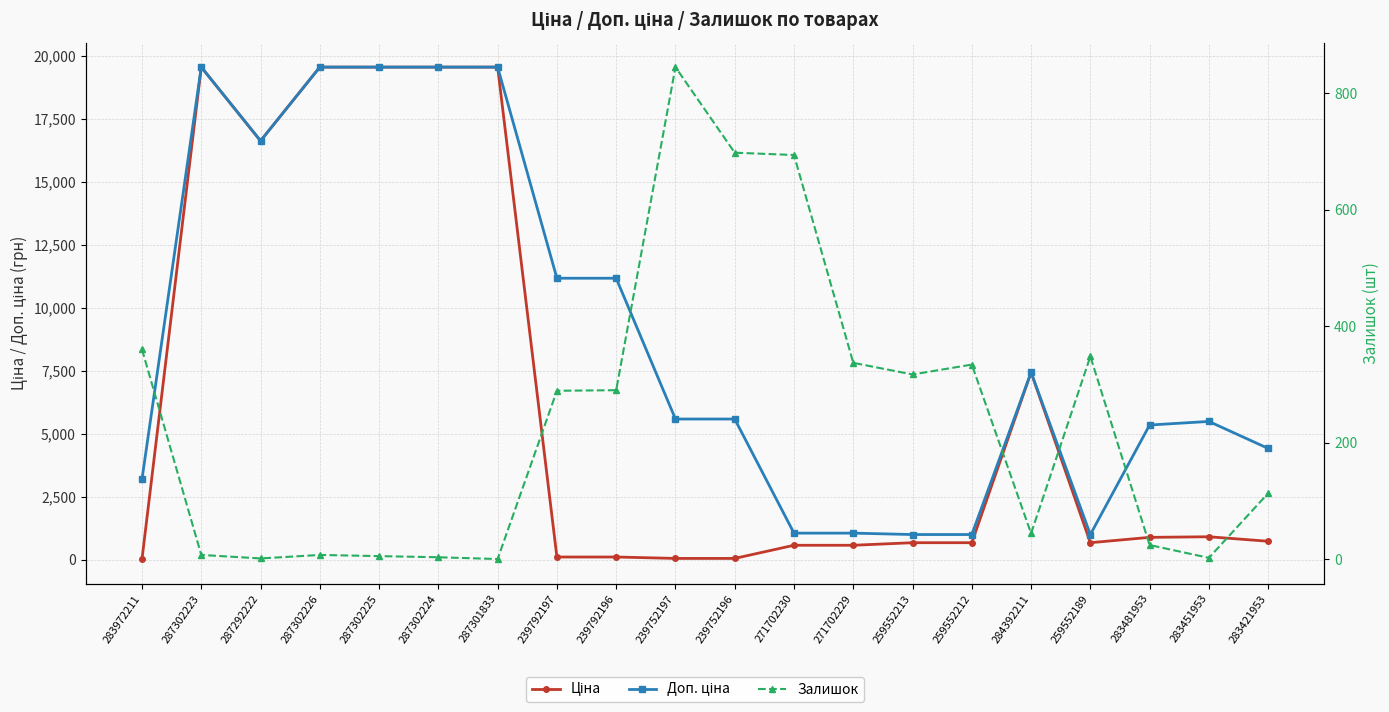

What is the value of the Доп. ціна point at the 4th from the left?

19564.9